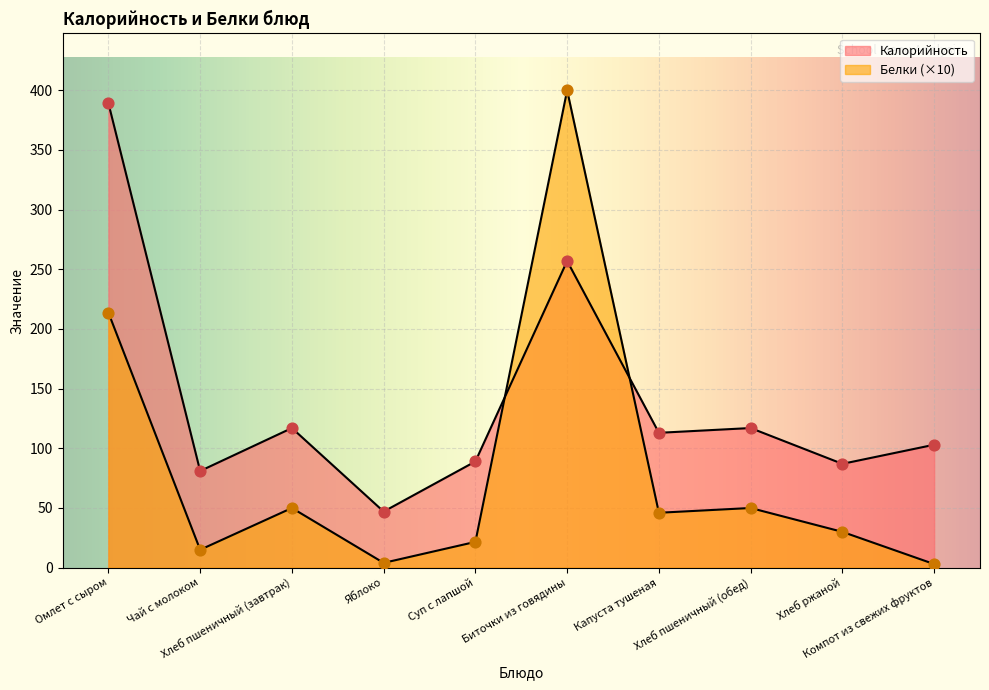

Which series has the largest Y range (max minus min)?

Белки